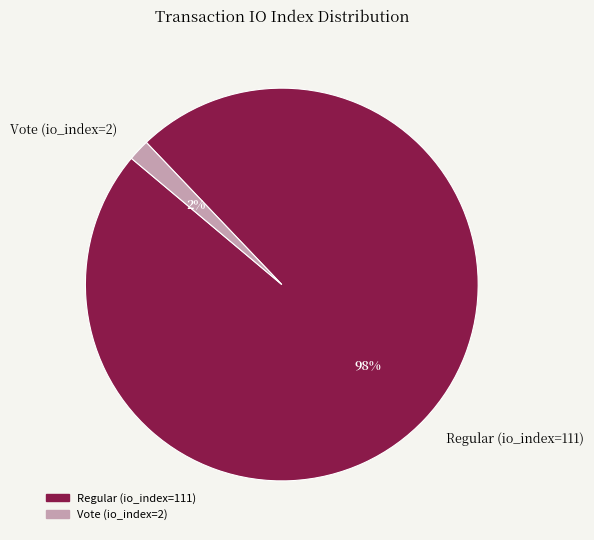

Is it true that Regular (io_index=111) is 98% of the pie?

True